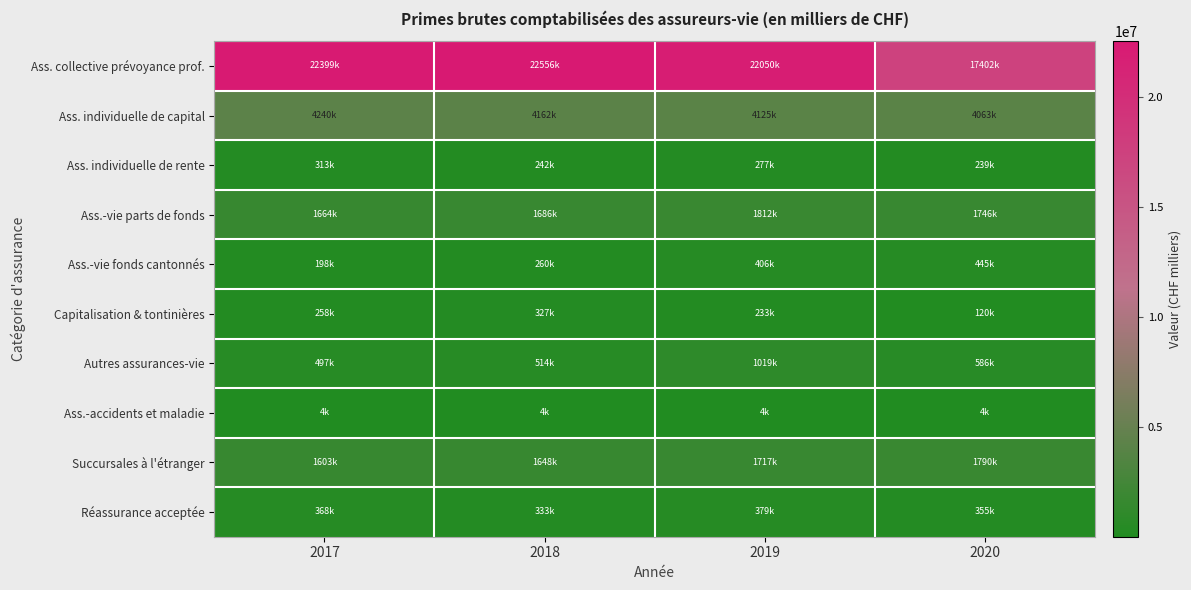

Count the number of data series in this chart.

10